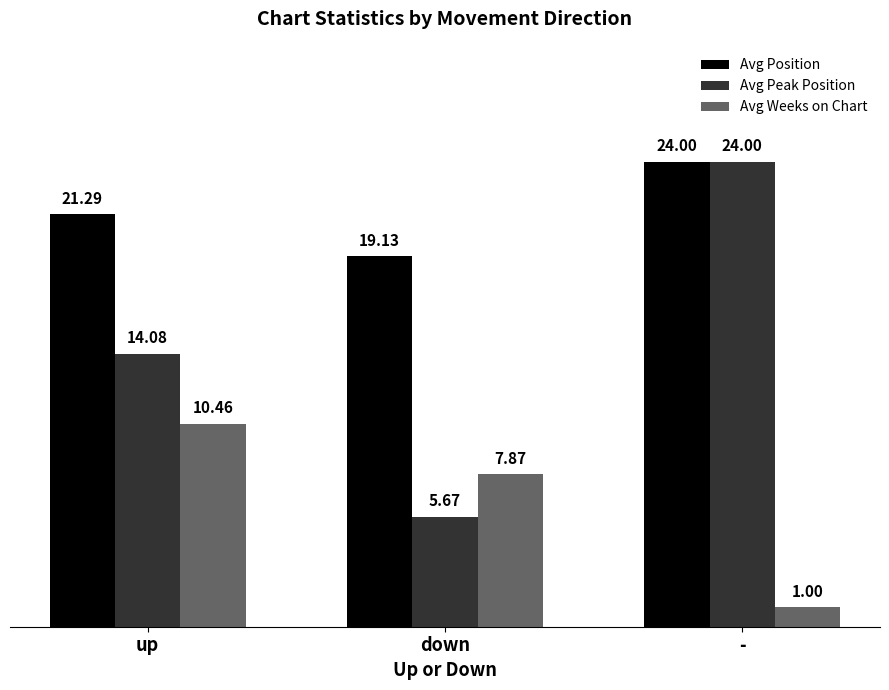

Which series has the largest total across all categories?

Avg Position